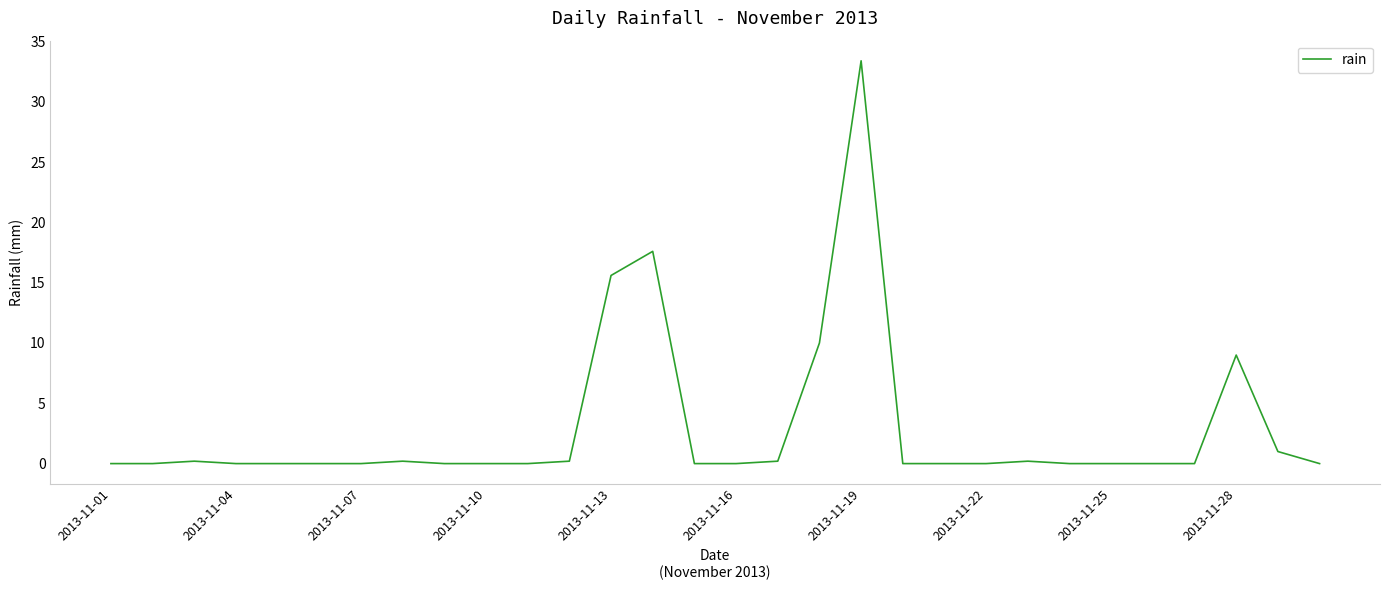

What is the average value?

2.9